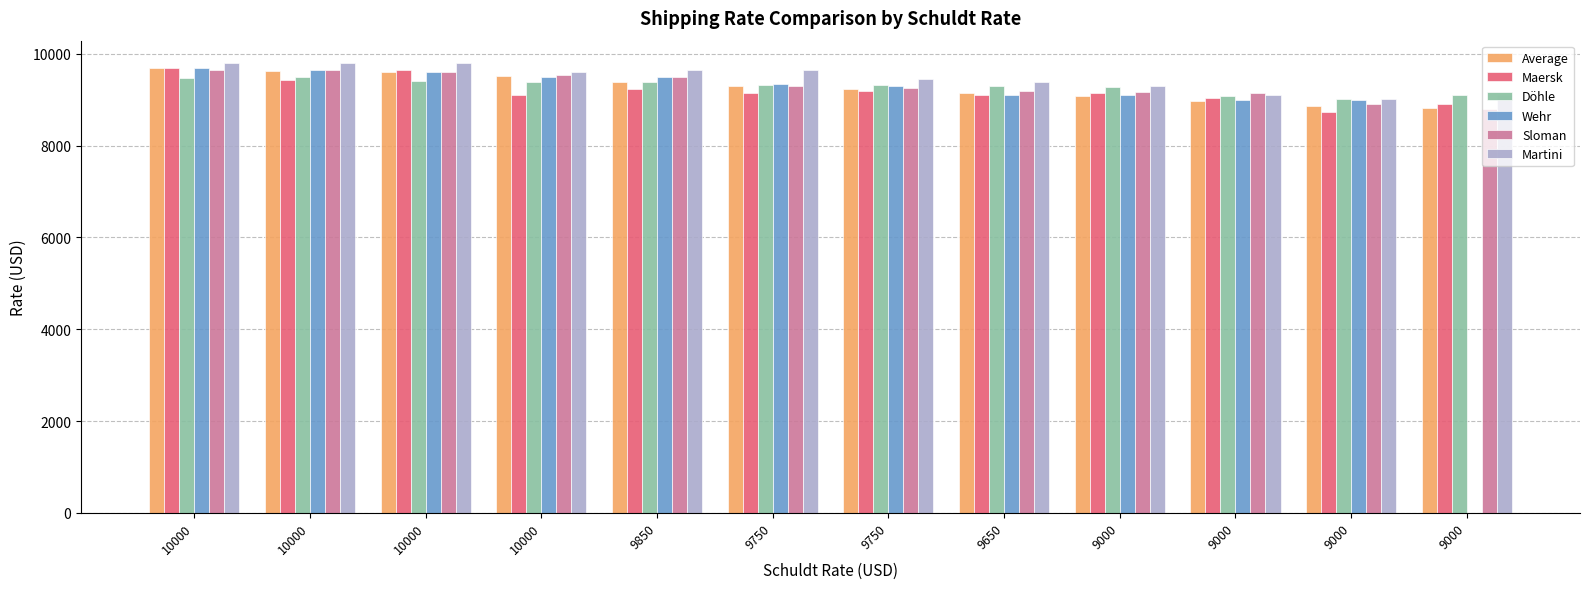

How many values in the Average series are below 9310?

6